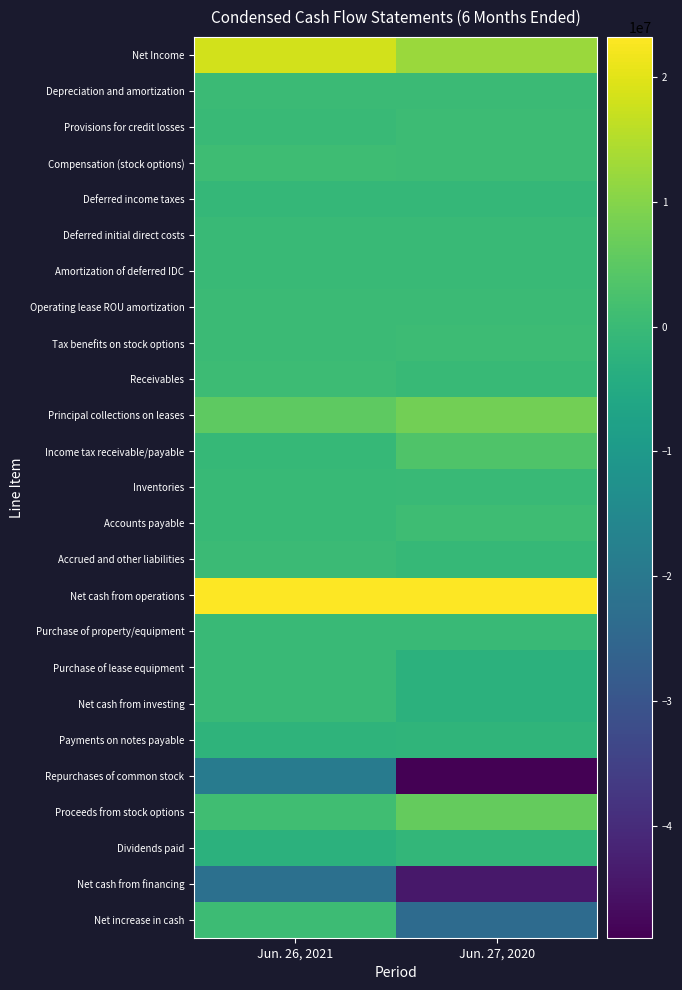

Which category has the lowest value across all series?

Jun. 27, 2020